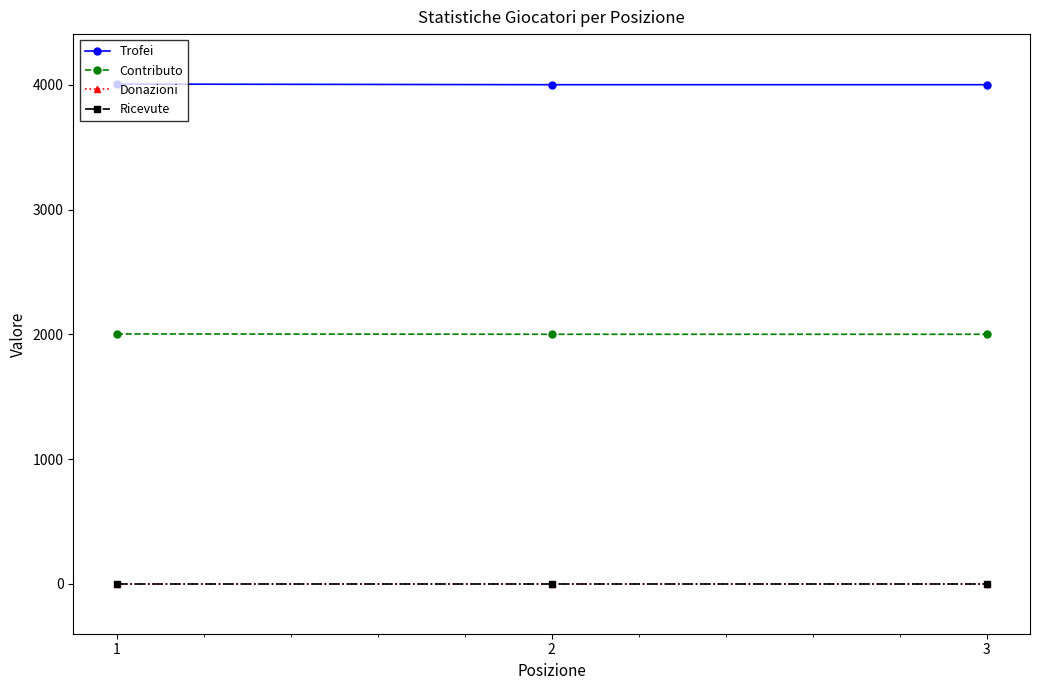

Reading right to left, extract all data points from this chart.

Trofei: 3=4001	2=4001	1=4006
Contributo: 3=2000	2=2000	1=2003
Donazioni: 3=0	2=0	1=0
Ricevute: 3=0	2=0	1=0